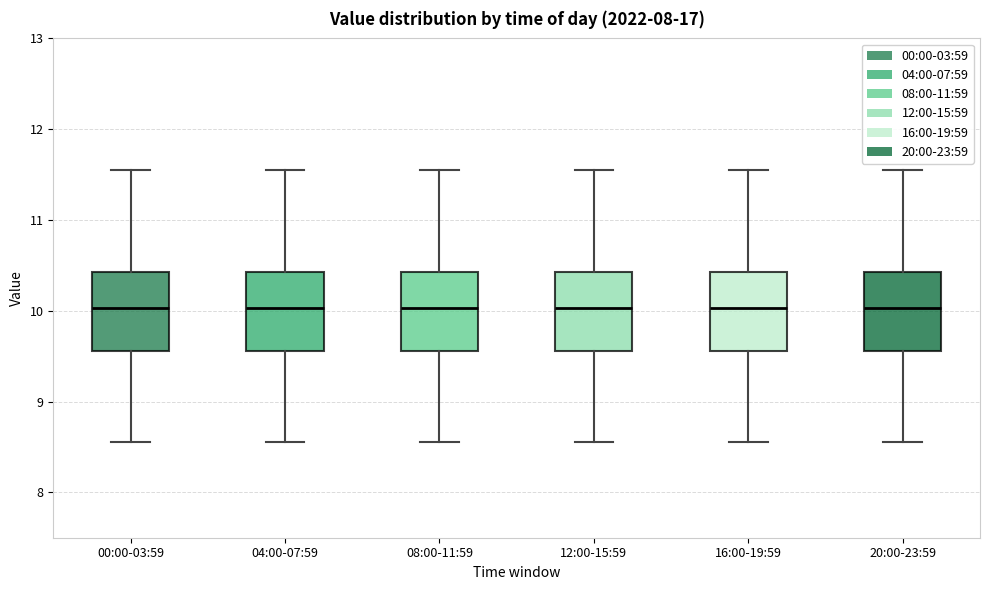

Where is the lower edge of the box for 08:00-11:59 on the y-axis? The values are not printed on the chart, so give them approximately, as read against the axis.

9.6